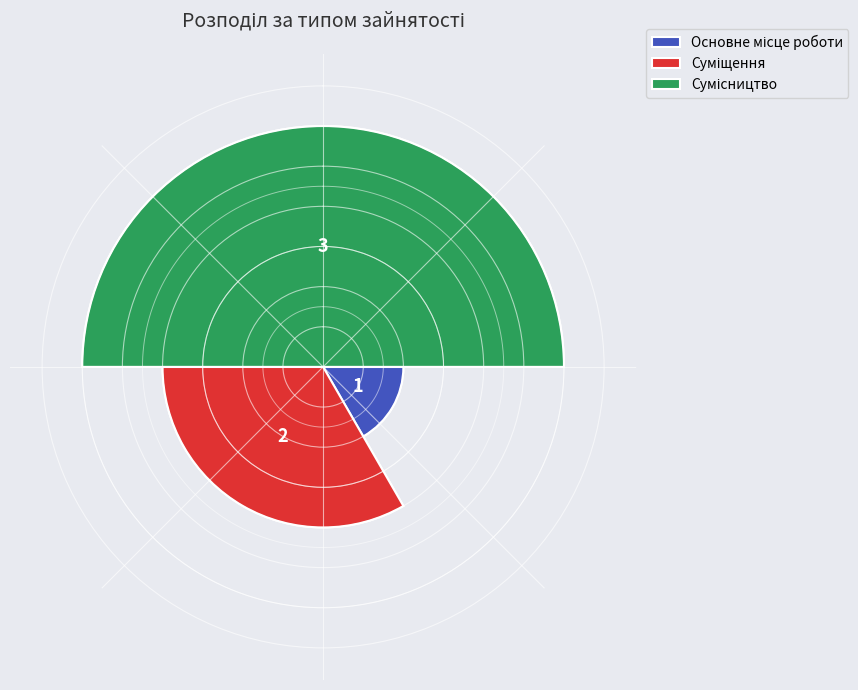

What is the total percentage of Суміщення and Основне місце роботи?

50.0%